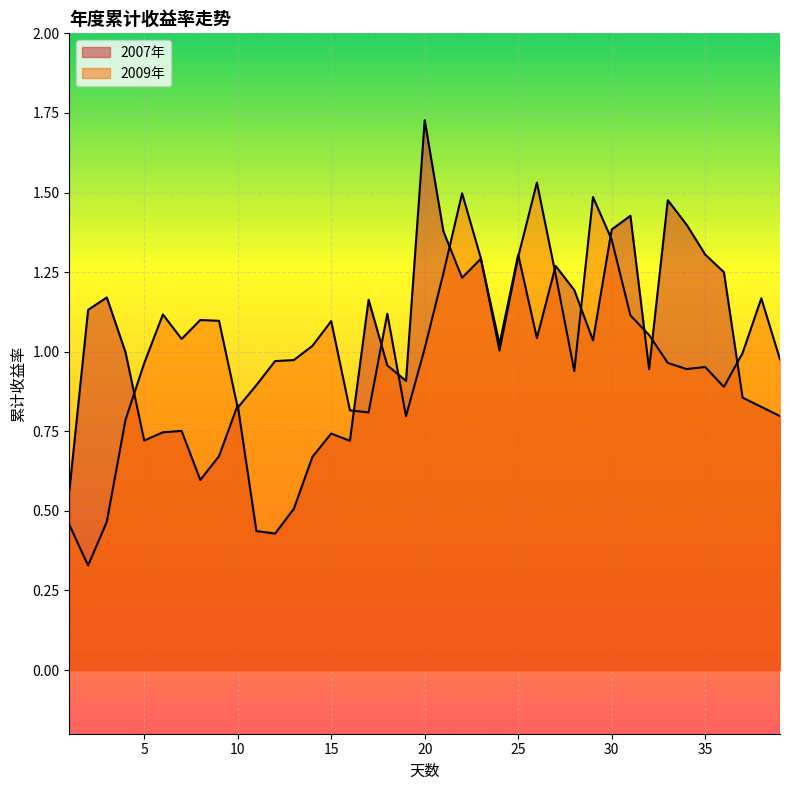

Which label corresponds to the smallest value in the chart?

2